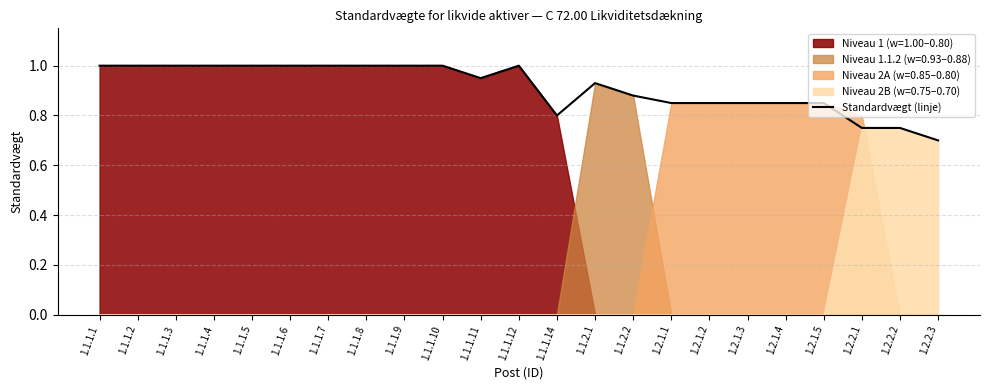

The value at 1.1.1.8 is 1.0. True or false?

True